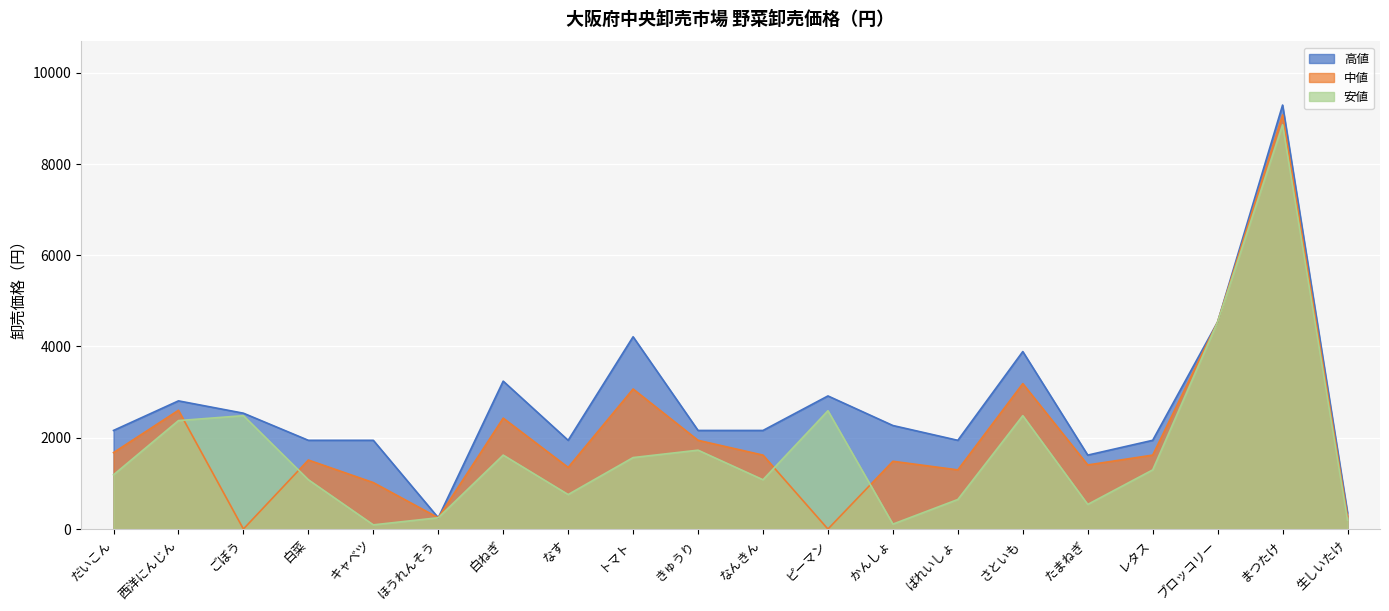

True or false: 高値 and 安値 cross at least once.

False